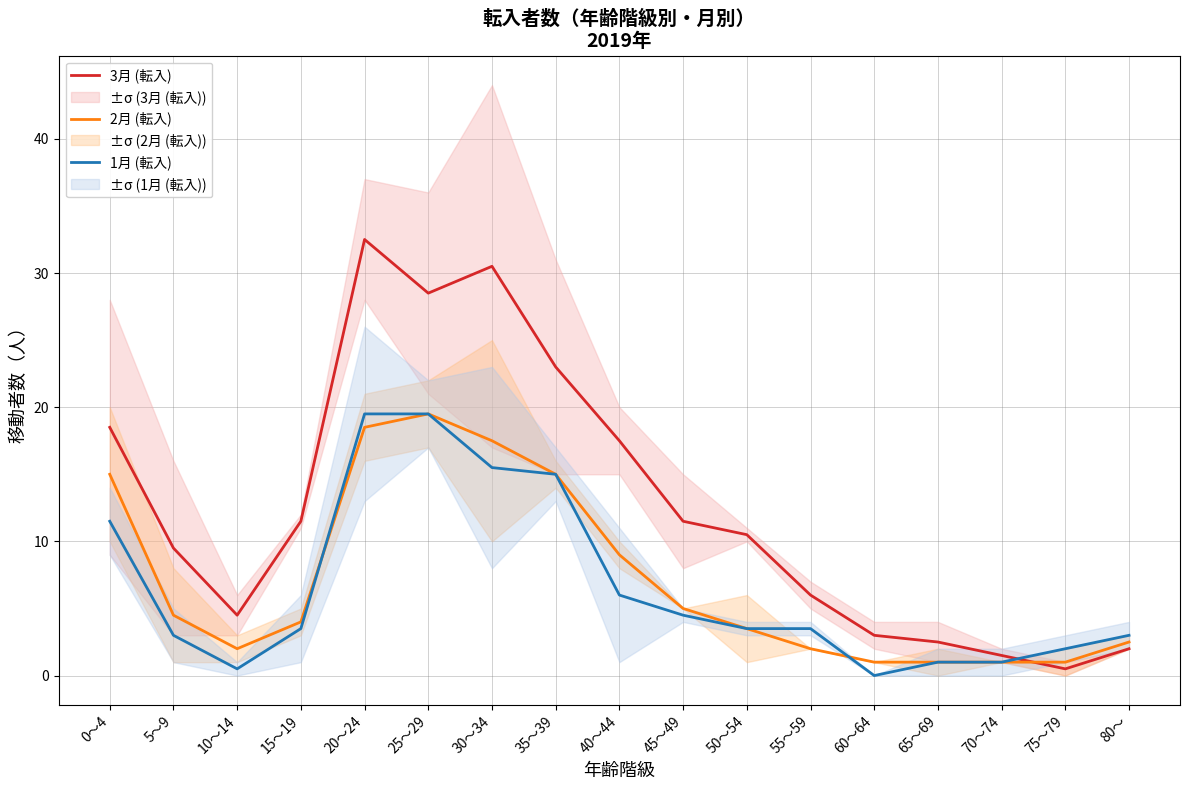

What is the maximum value shown in the chart?

32.5